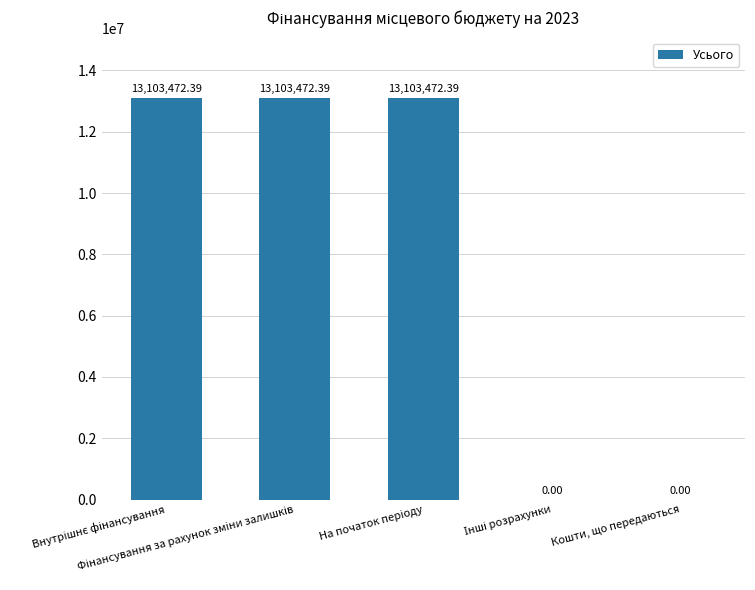

What is the label of the 1st bar from the left?

Внутрішнє фінансування